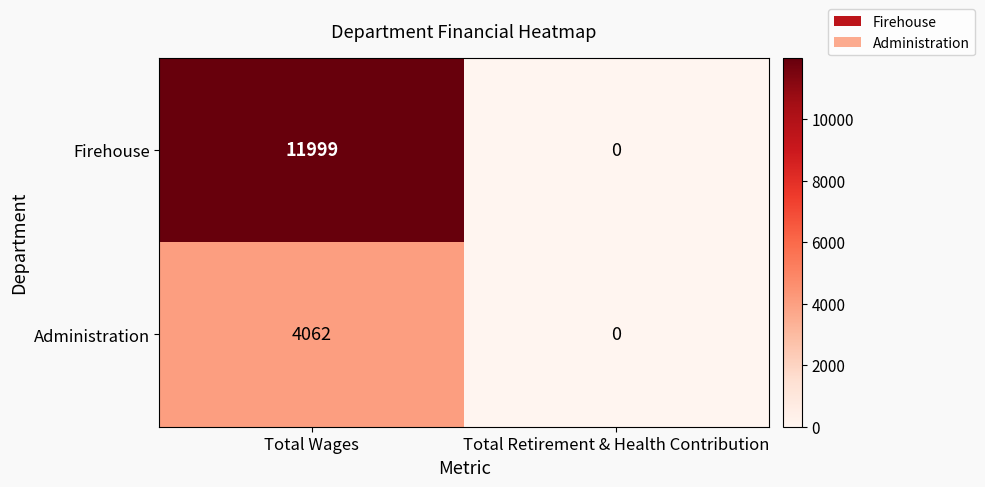

What is the difference between the maximum and minimum values in the Administration series?

4062